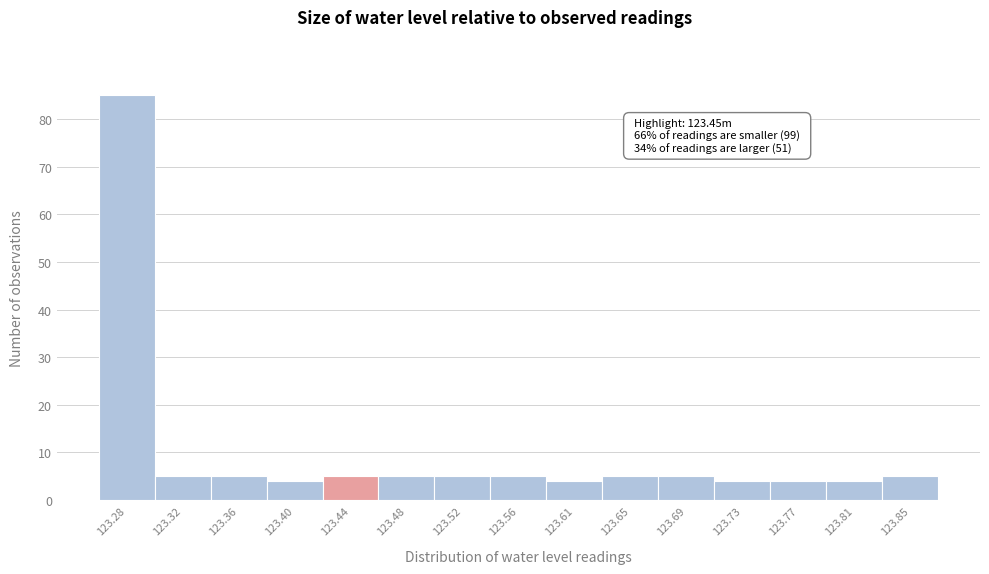

Reading left to right, what are all the values shown in this chart?

123.28=85	123.32=5	123.36=5	123.40=4	123.44=5	123.48=5	123.52=5	123.56=5	123.61=4	123.65=5	123.69=5	123.73=4	123.77=4	123.81=4	123.85=5